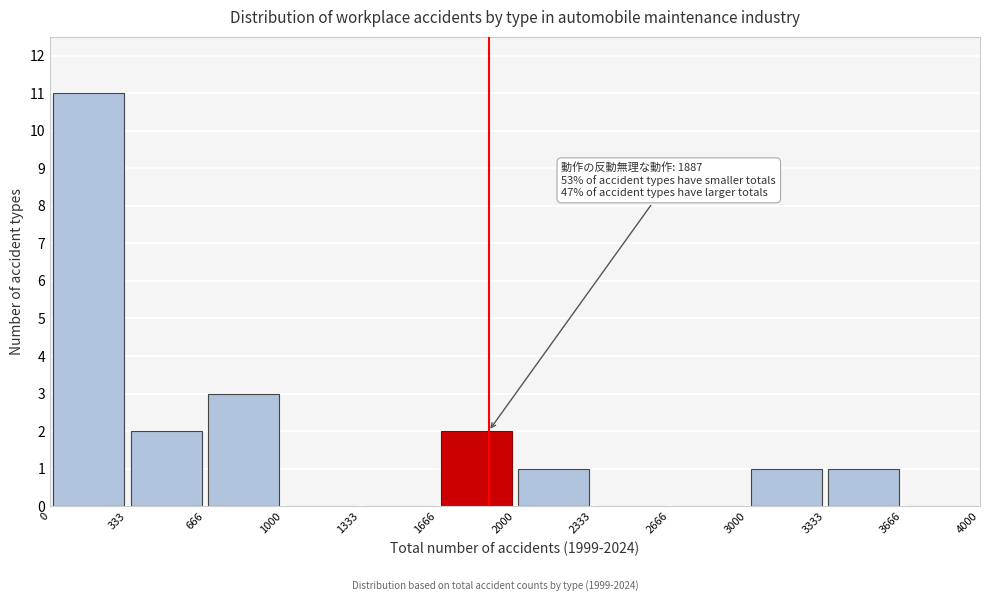

Which range on the x-axis has the tallest bar?

0 to 333